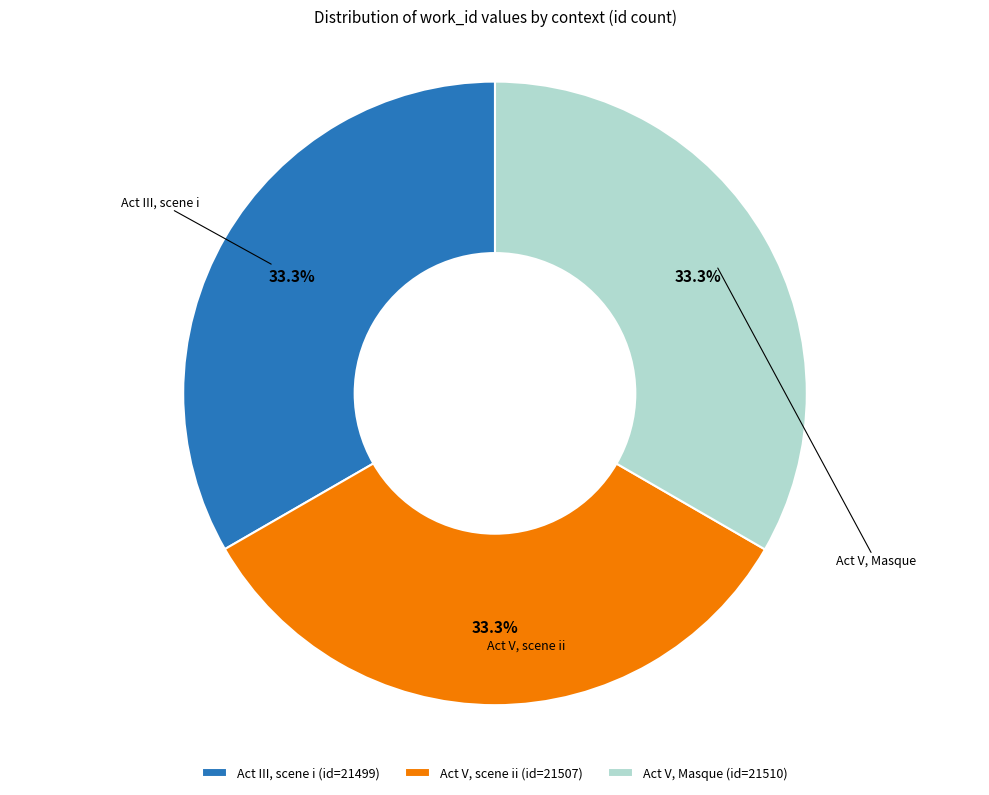

True or false: Act III, scene i accounts for 26% of the total.

False